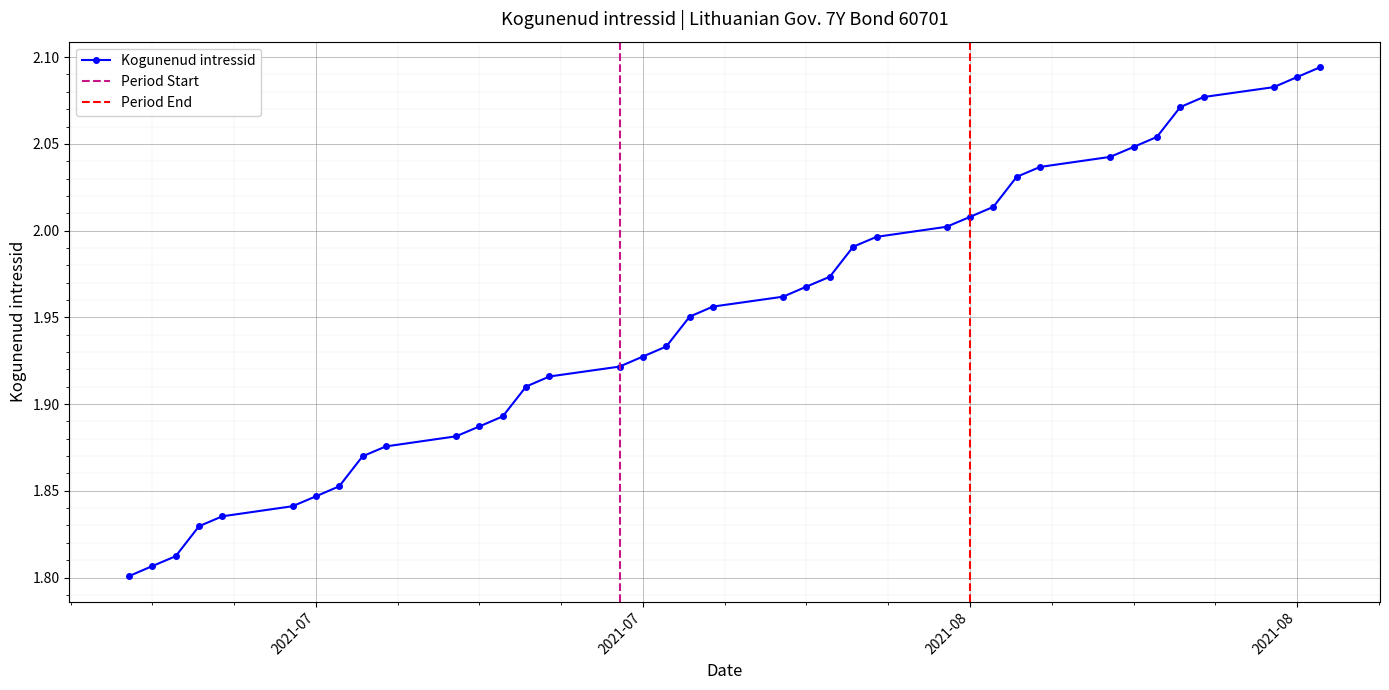

What is the difference between the maximum and second lowest values?

0.3